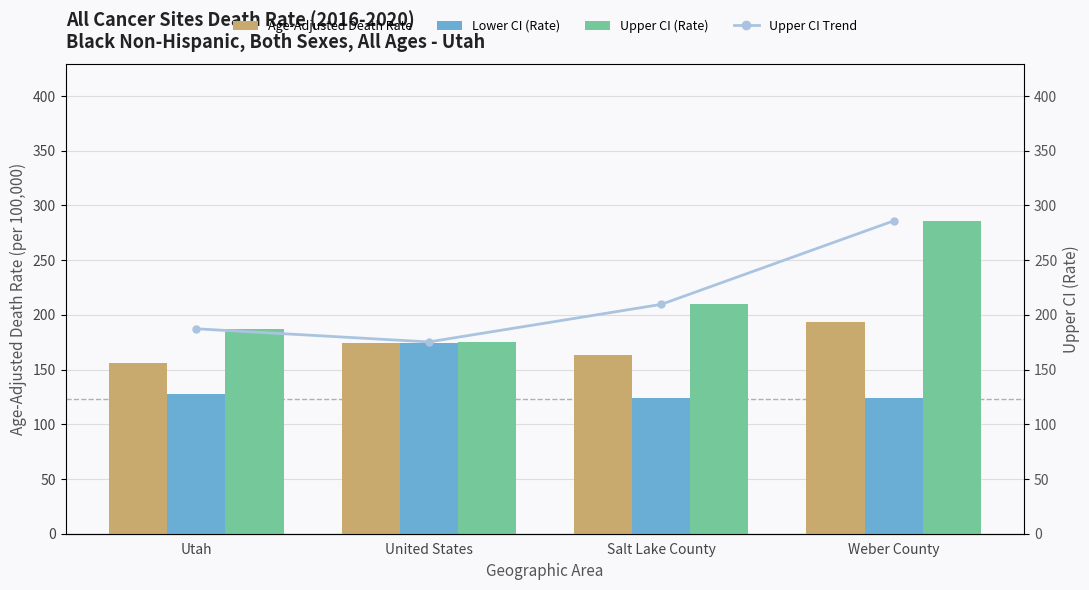

The value of Upper CI (Rate) at United States is 122.1. True or false?

False